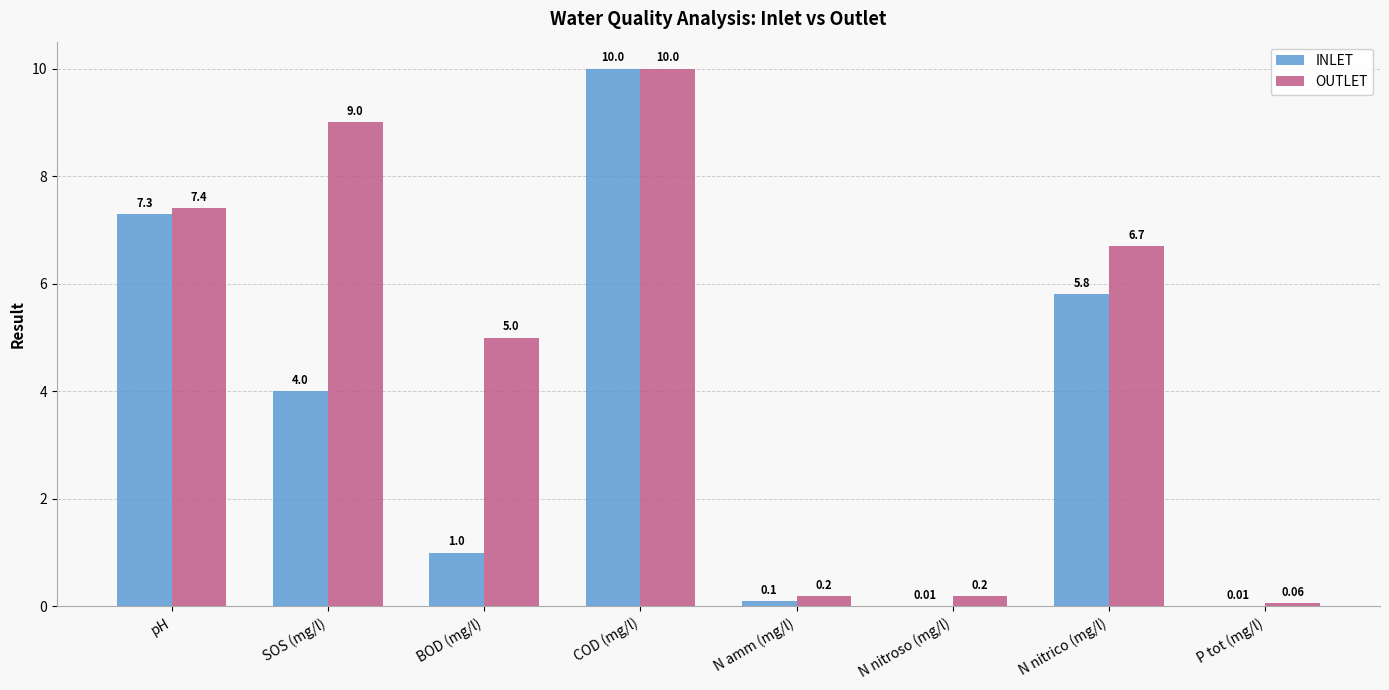

What is the sum of all OUTLET values?

38.6